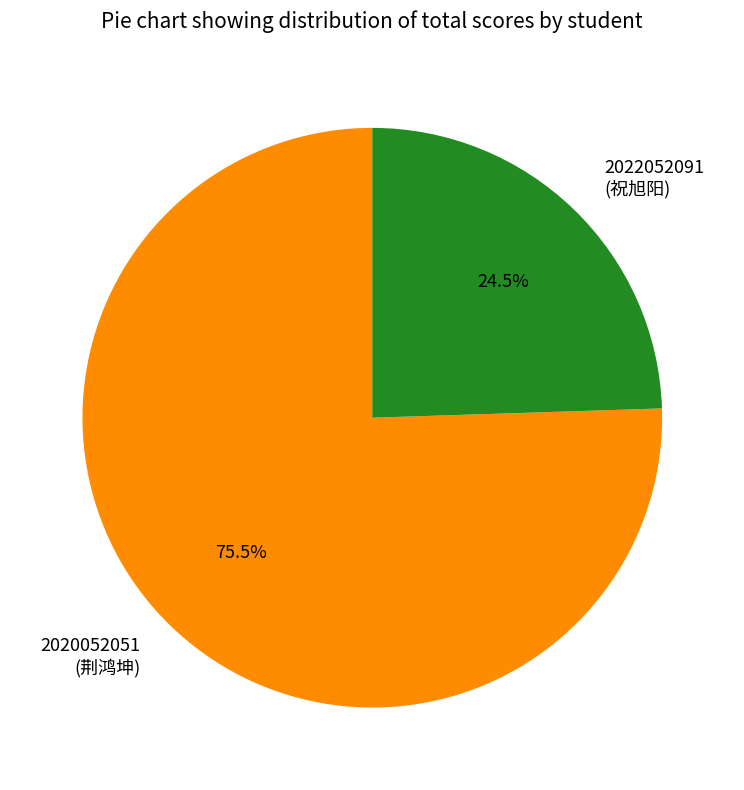

Which category has the biggest portion of the pie?

2020052051